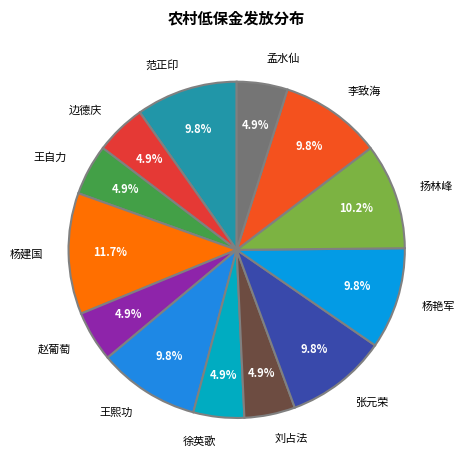

To the nearest percent, what is the combined percentage of 李致海 and 徐英歌?

15%